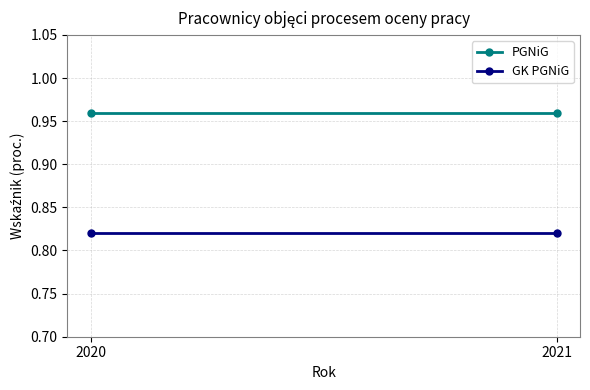

How many distinct data groups are displayed?

2